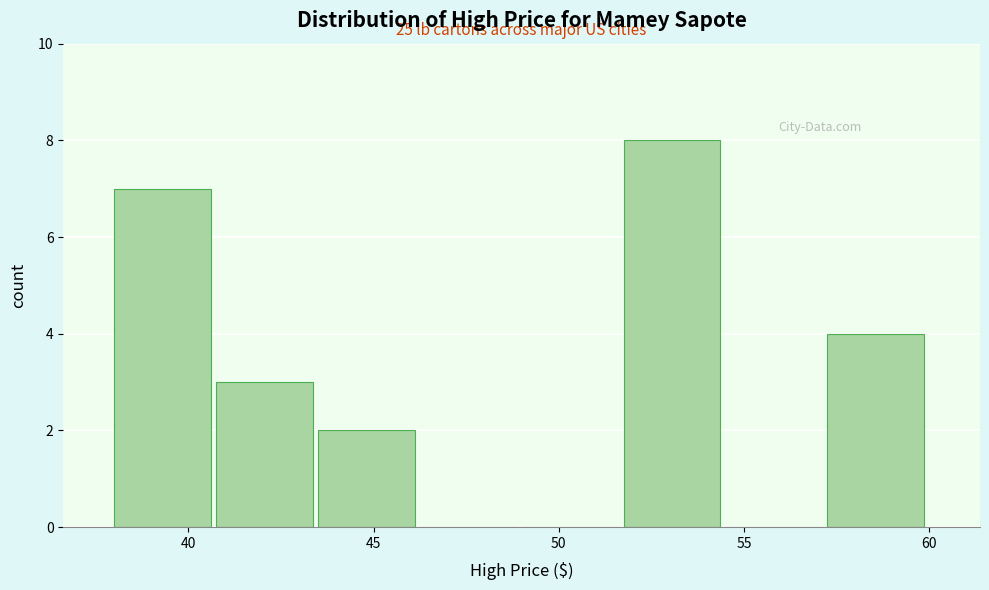

Over which range of the x-axis is the bar tallest?

51.75 to 54.50